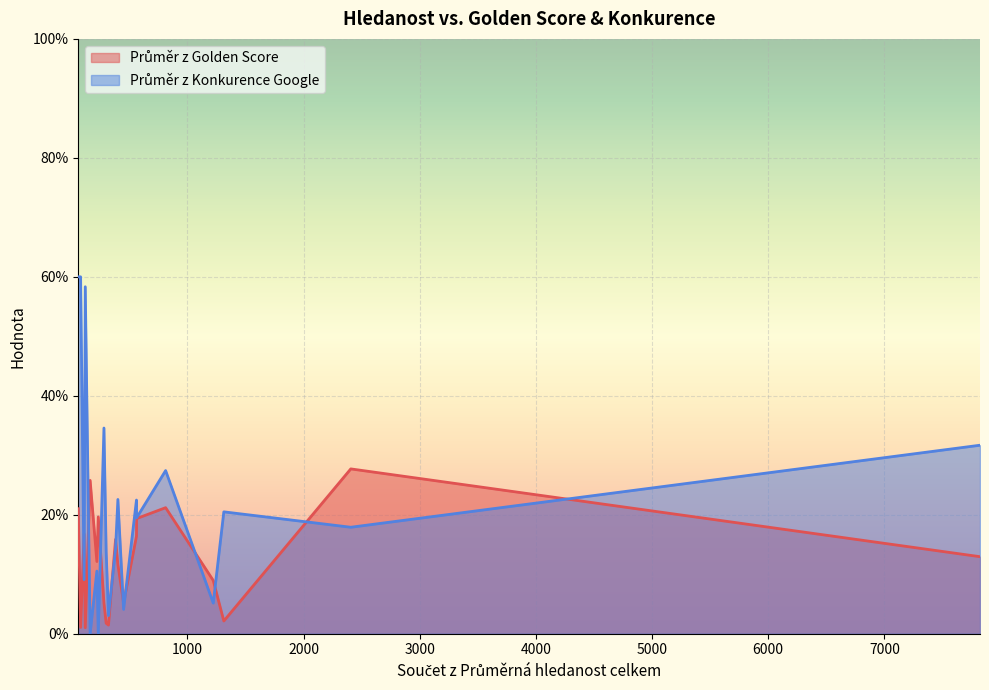

What is the greatest value displayed?

60.0